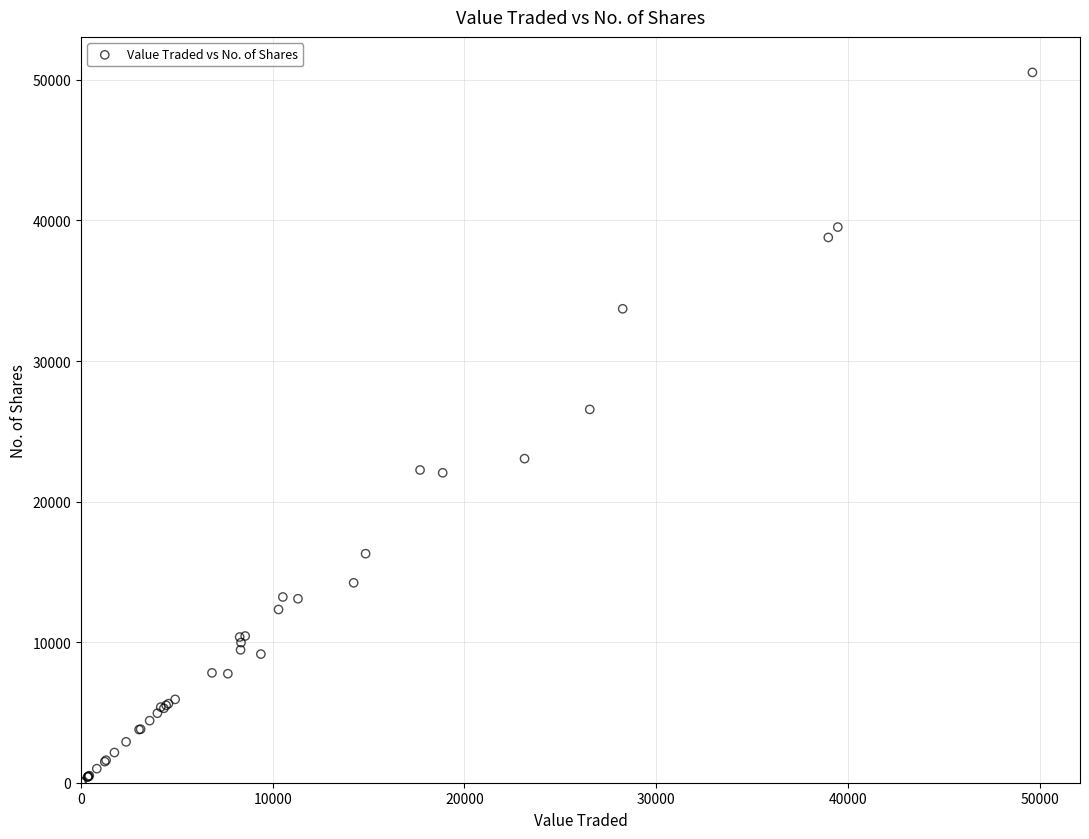

What Y value in the scatter plot is closest to 25270?

26557